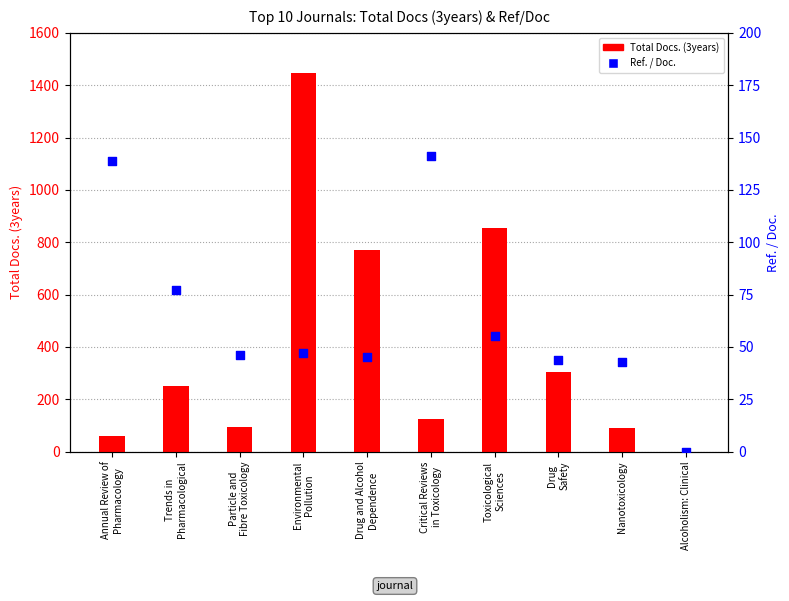

At which category is the sum across all series the highest?

Environmental
Pollution